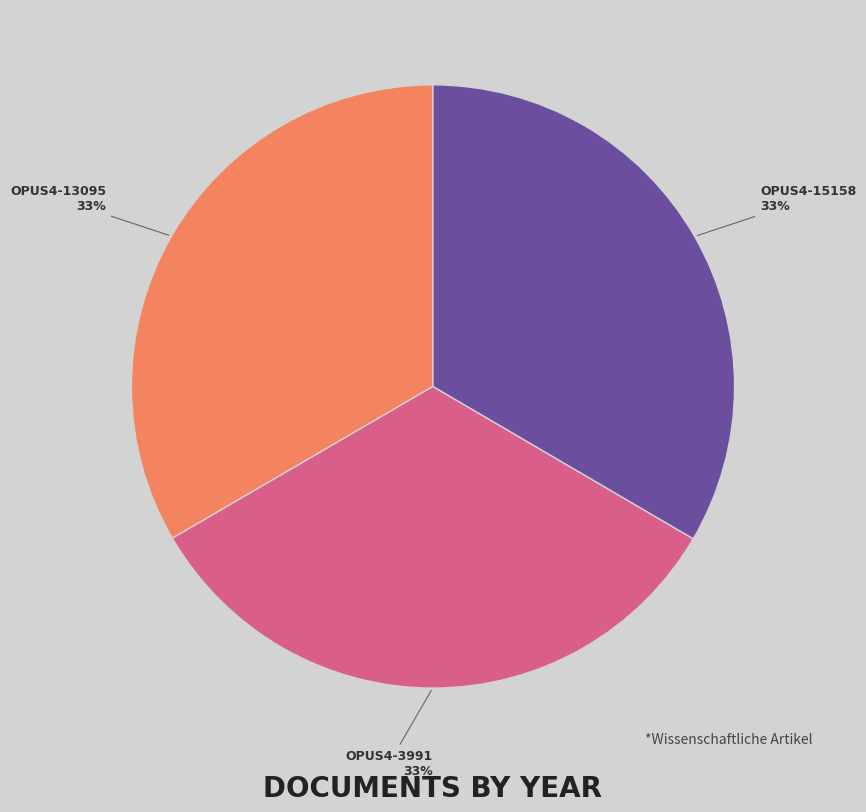

To the nearest percent, what is the combined percentage of OPUS4-15158 and OPUS4-3991?

67%